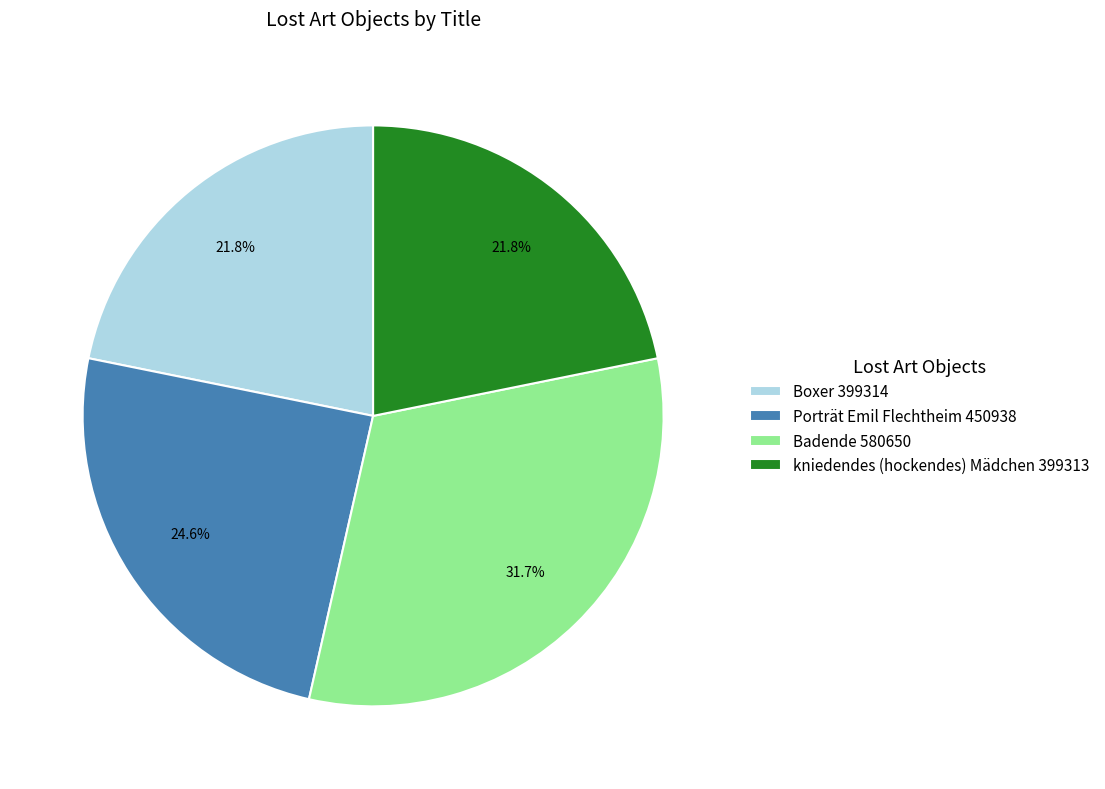

Is there a majority slice in this chart?

No